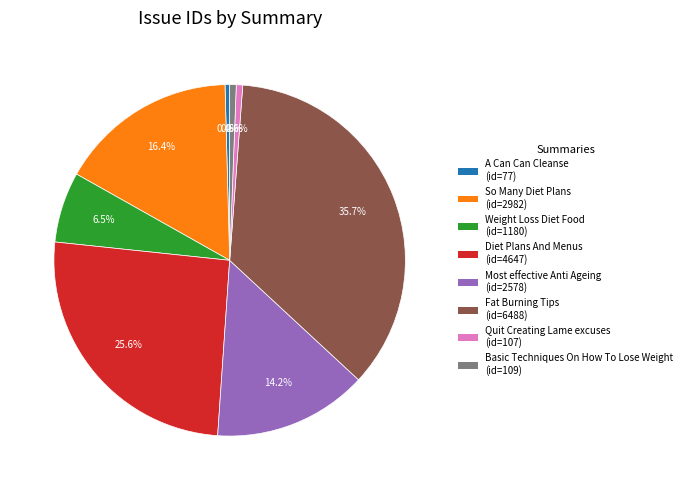

To the nearest percent, what is the difference between the Diet Plans And Menus and Most effective Anti Ageing slice percentages?

11%